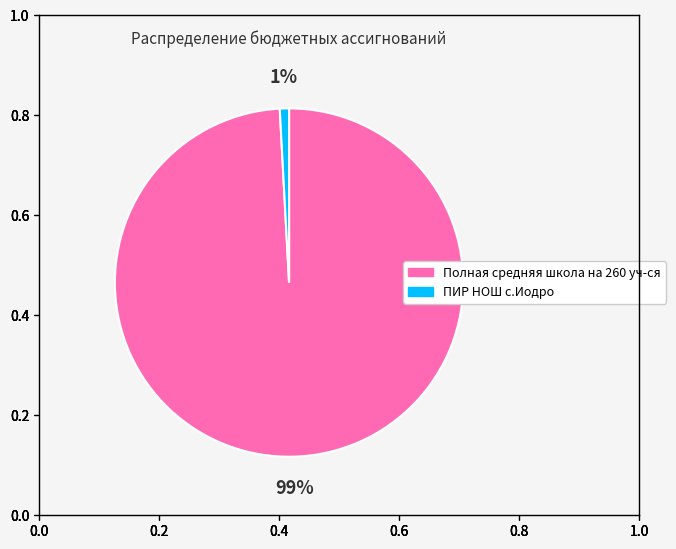

Is the sum of Полная средняя школа на 260 уч-ся and ПИР НОШ с.Иодро greater than half?

Yes